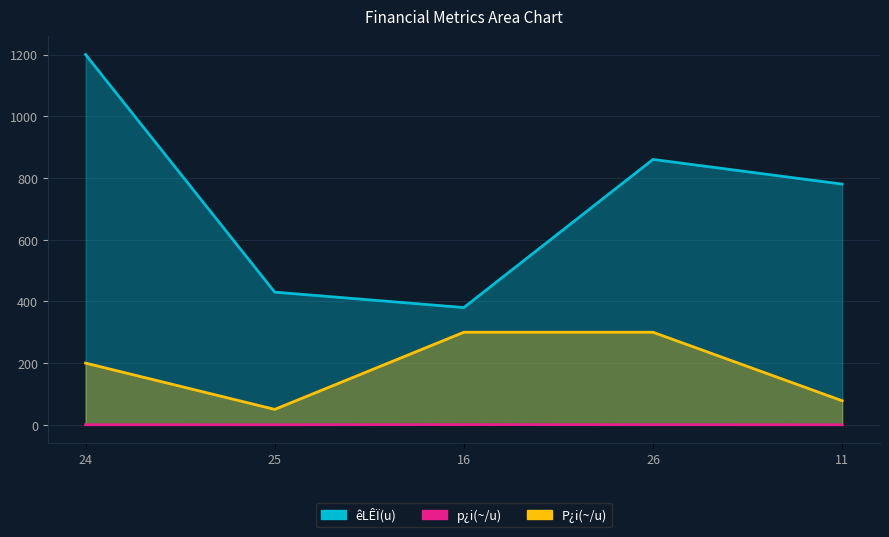

What is the minimum value shown in the chart?

0.1